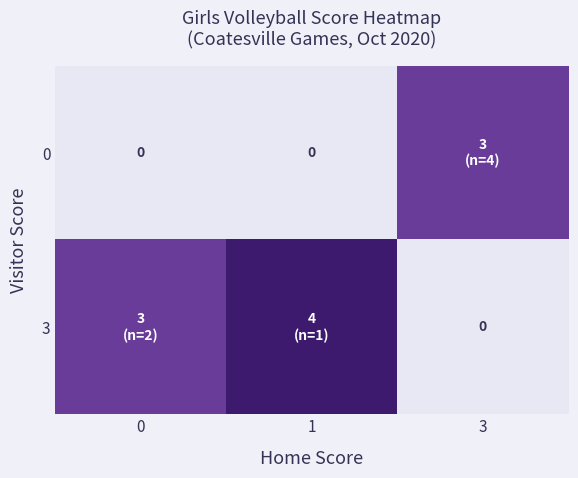

Is the value of row_1 at 3 greater than the value of row_0 at 3?

No